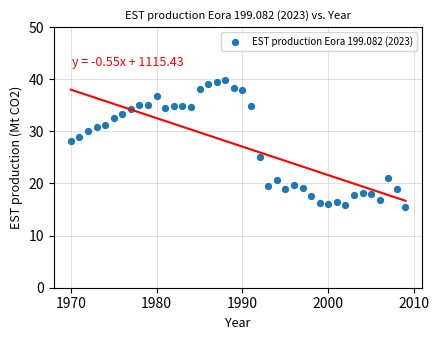

What is the range of Y values (max minus min)?

24.3